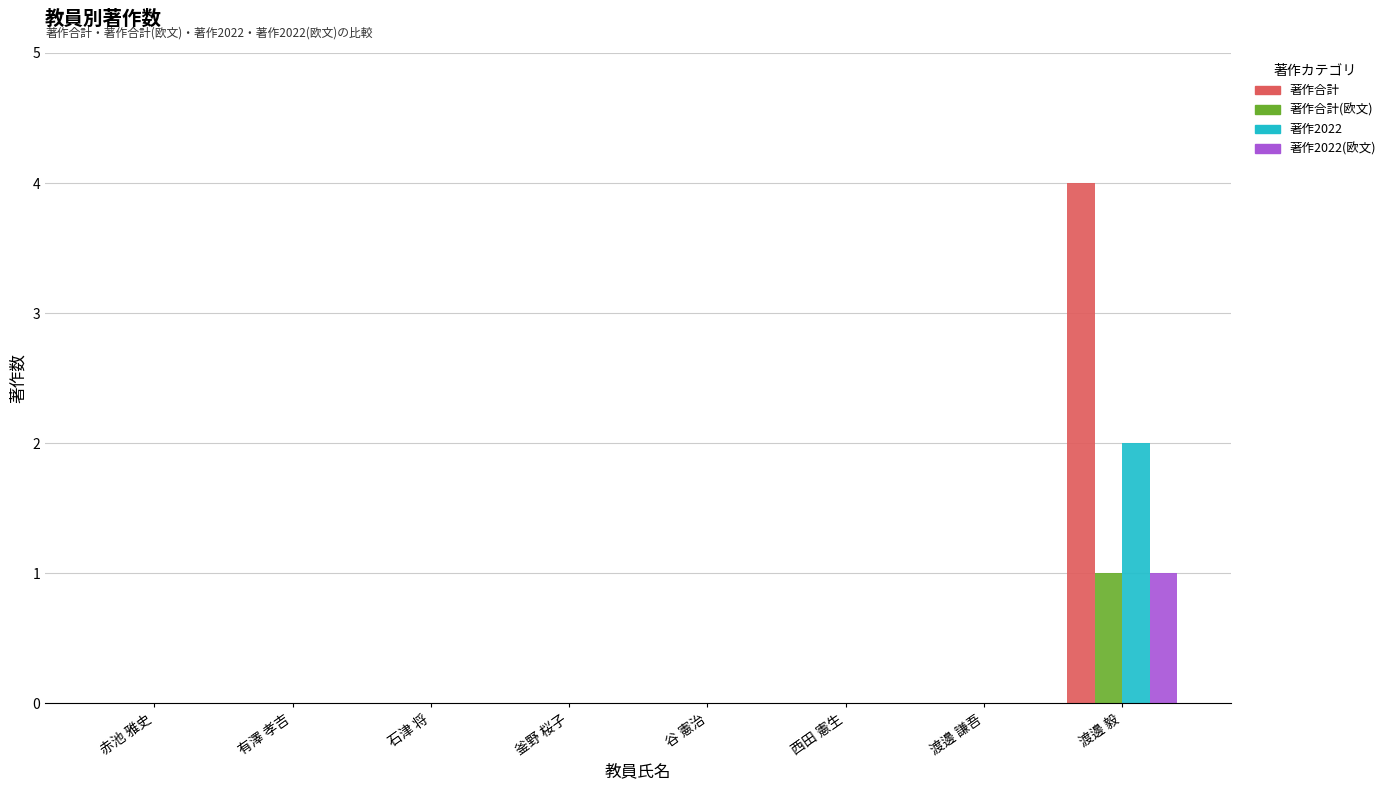

True or false: 著作2022 has a value of 0 at 石津 将.

True